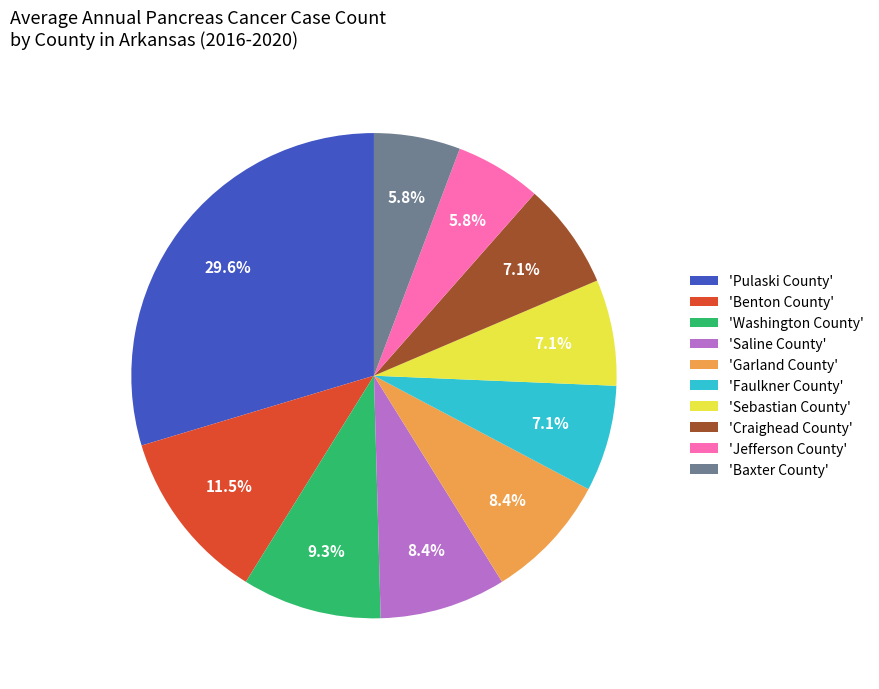

What is the total percentage of 'Saline County' and 'Faulkner County'?

15.5%